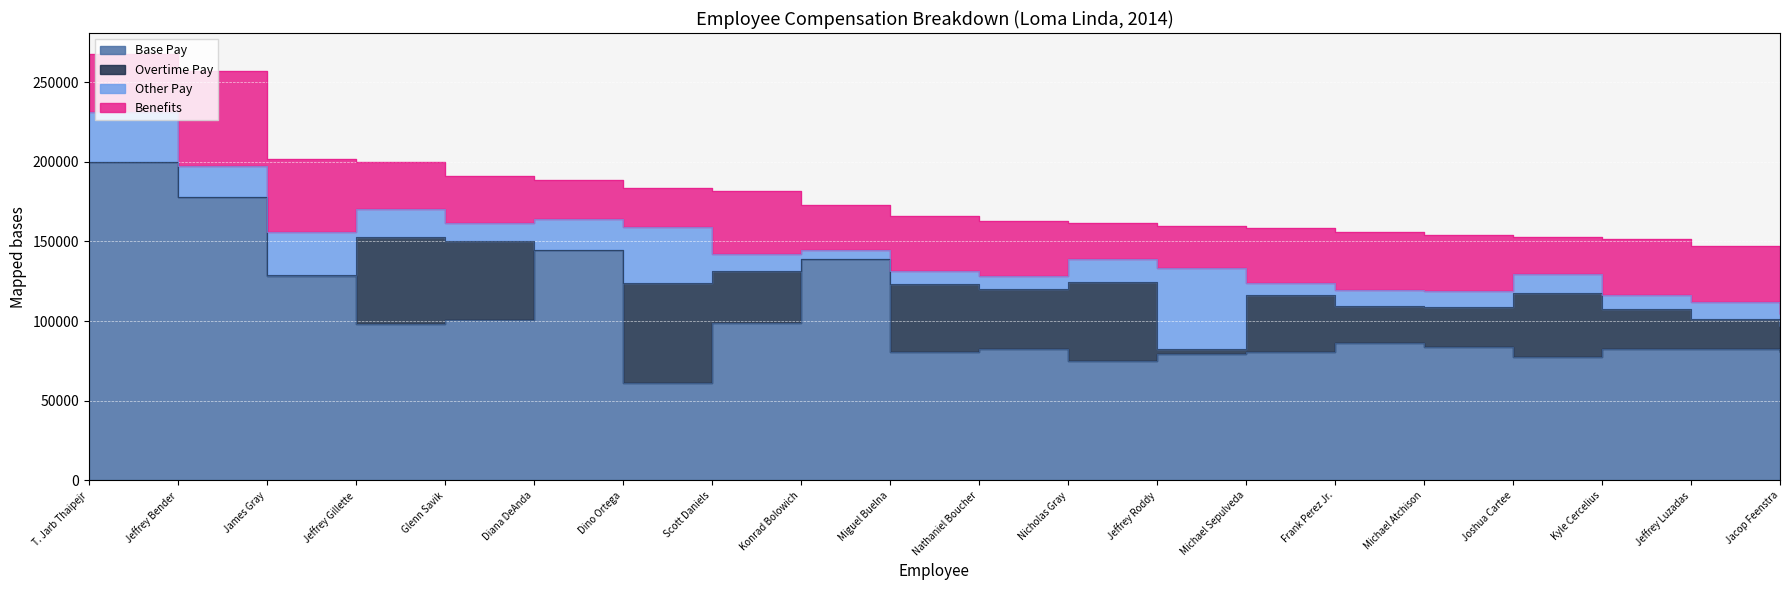

True or false: Other Pay has a value of 12036.9 at Joshua Cartee.

True